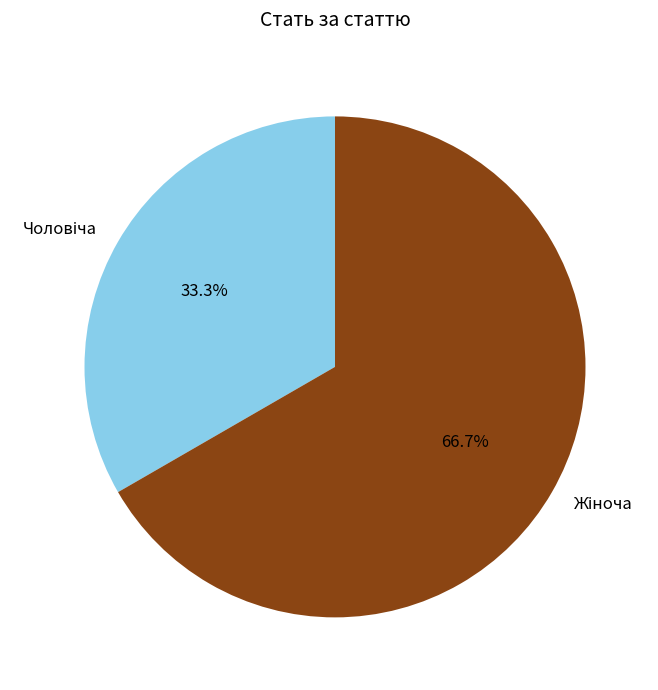

Is there a majority slice in this chart?

Yes